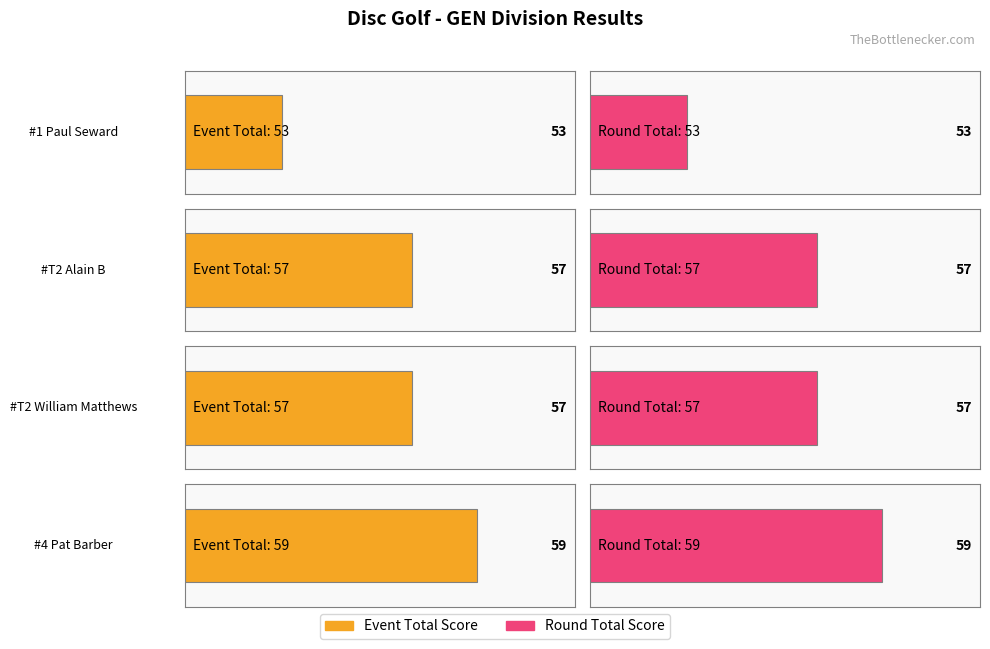

At which category is the sum across all series the highest?

Pat Barber